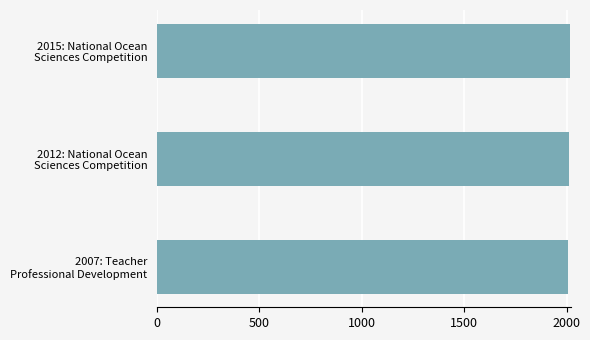

What is the minimum value shown in the chart?

2007